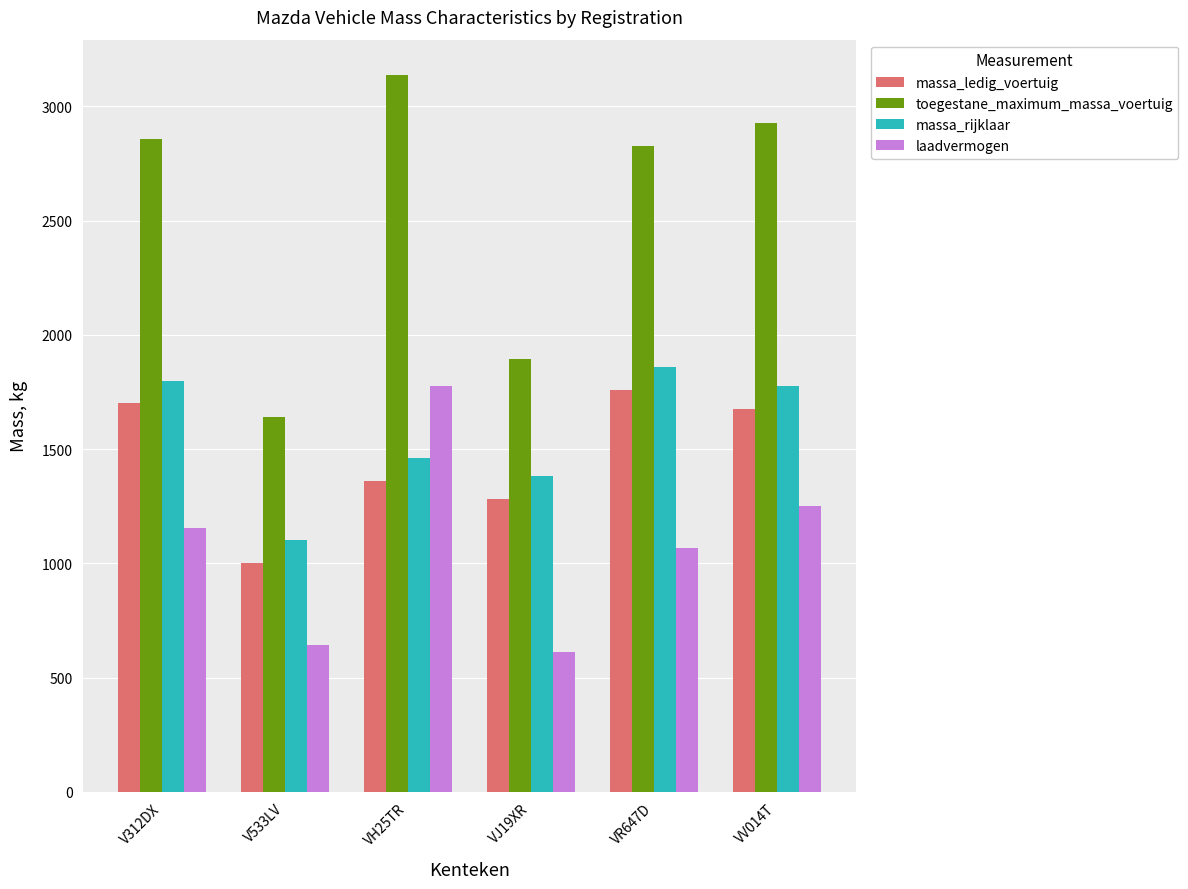

Which series has the largest total across all categories?

toegestane_maximum_massa_voertuig